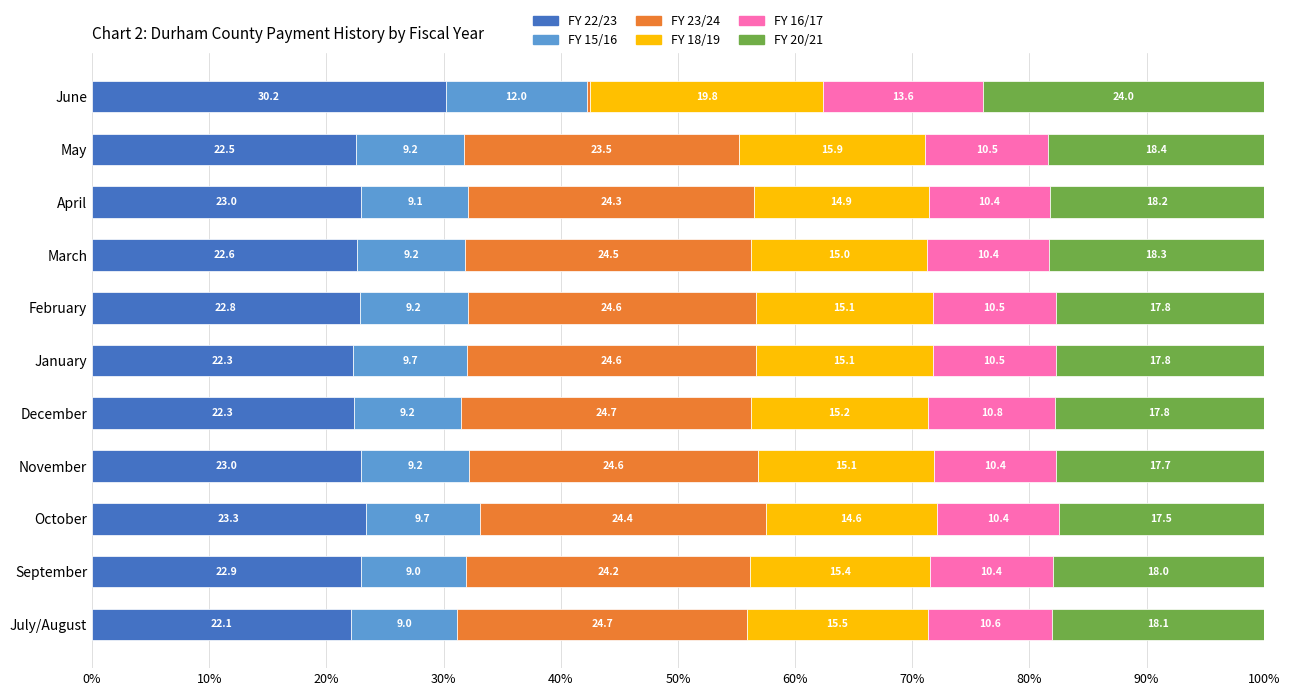

The FY 22/23 series shows 11.0 at February. True or false?

False